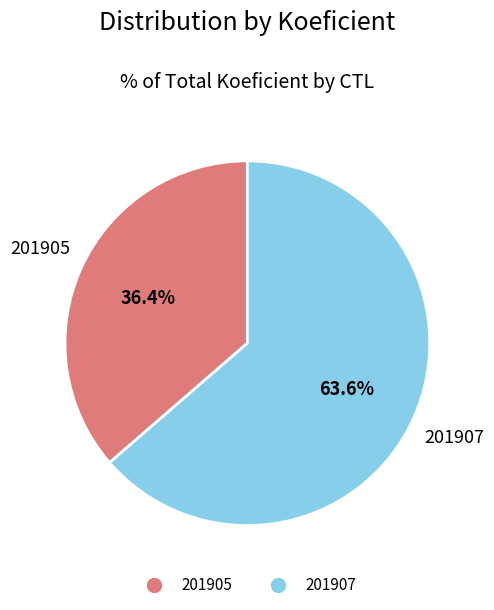

Does 201905 account for over 50% of the chart?

No